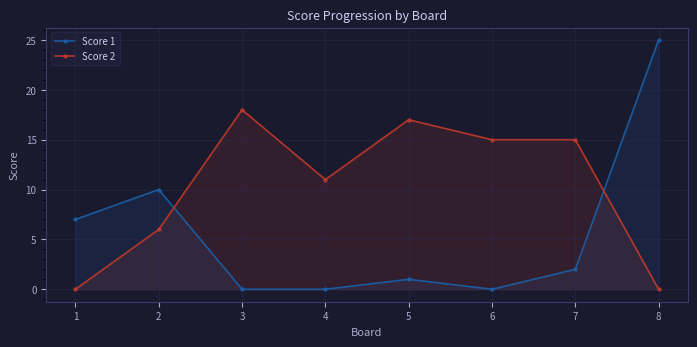

Between 4 and 3, which is larger?

4